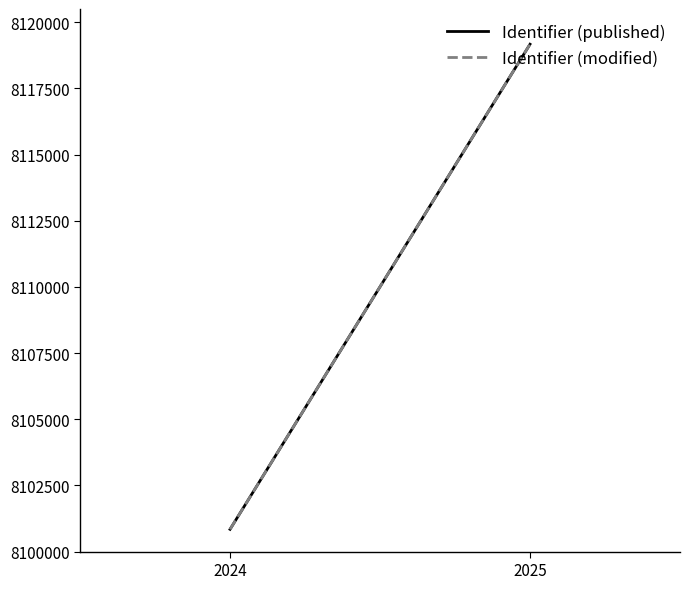

List the series in order of their peak value, highest first.

Identifier (published), Identifier (modified)